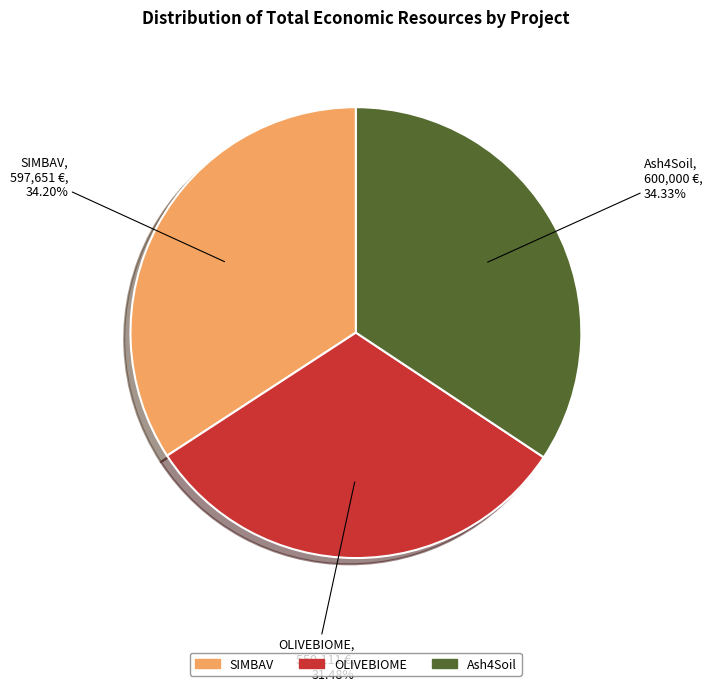

Is there any slice that represents more than half of the pie?

No